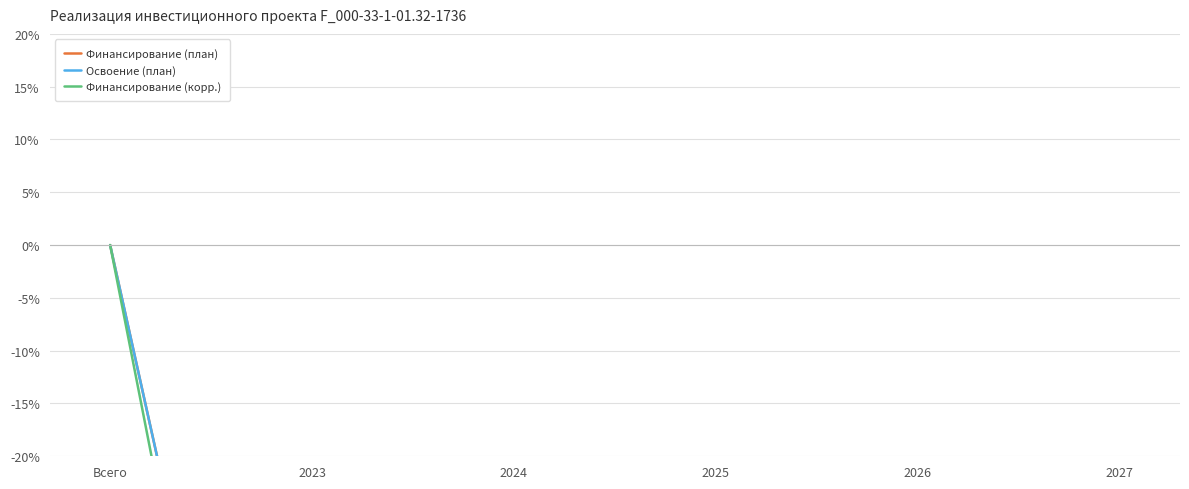

How many values in the Освоение (план) series are below -68?

4